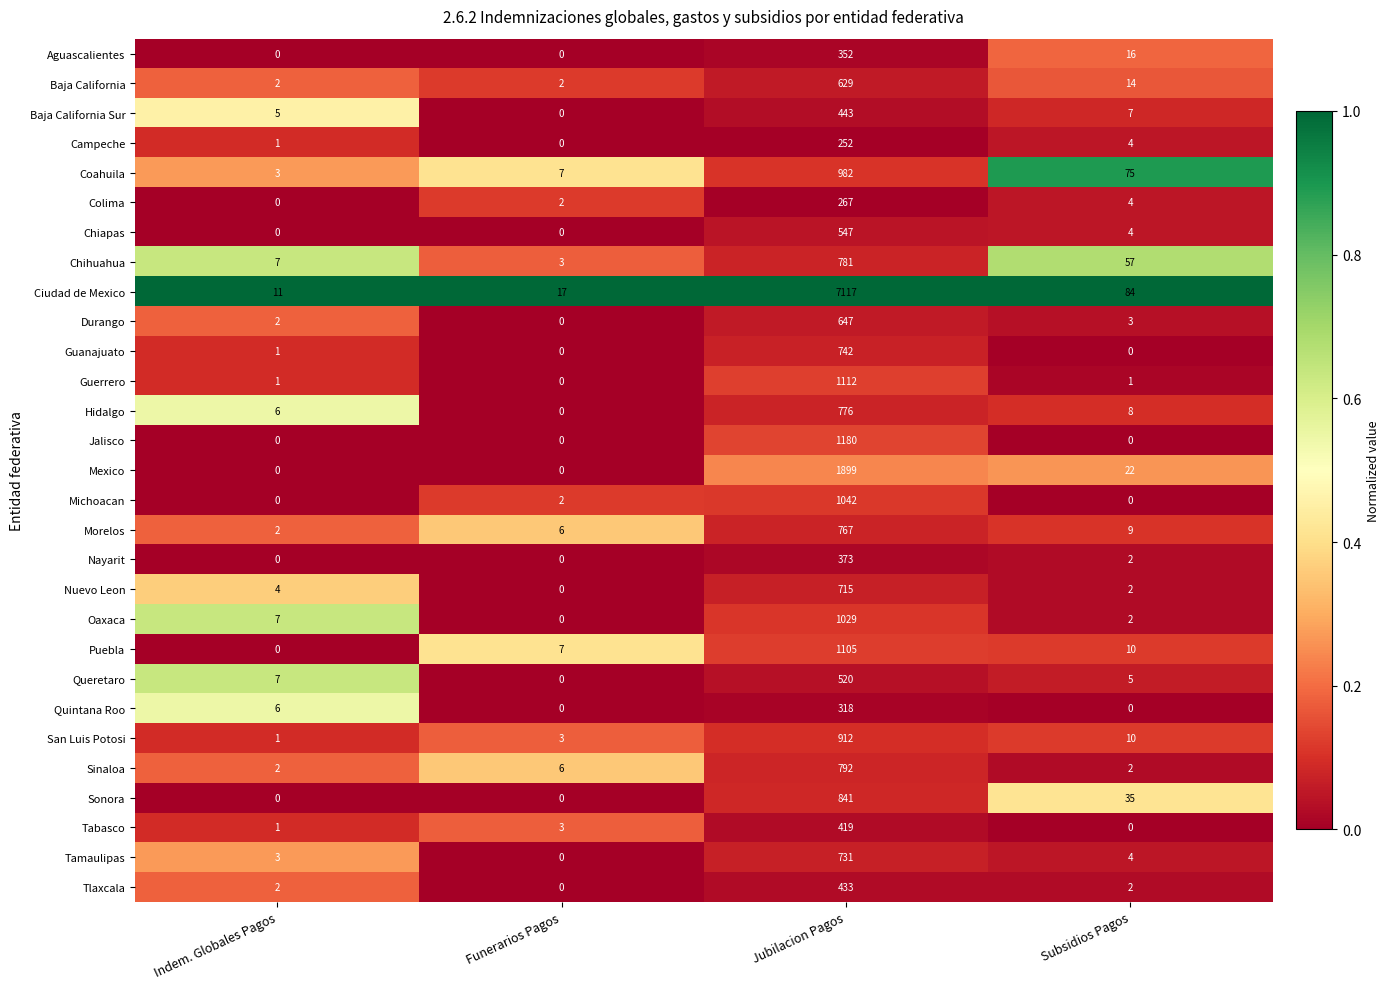

What is the greatest value displayed?

7117